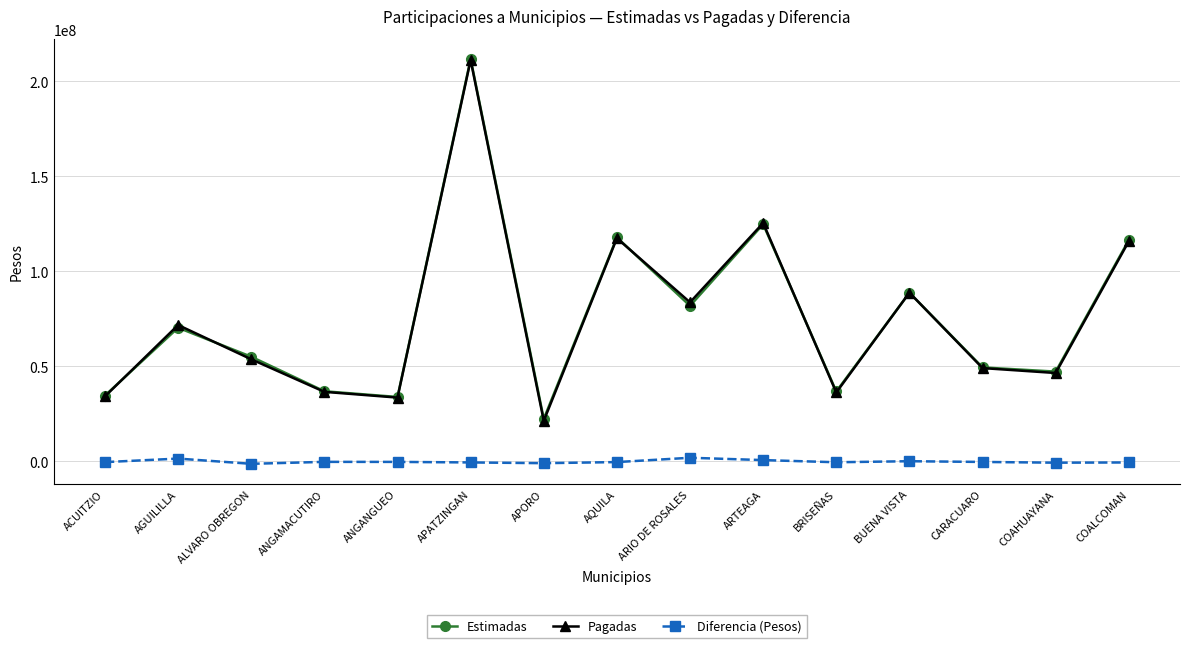

True or false: Estimadas has more than 0 points higher than both neighbors.

True